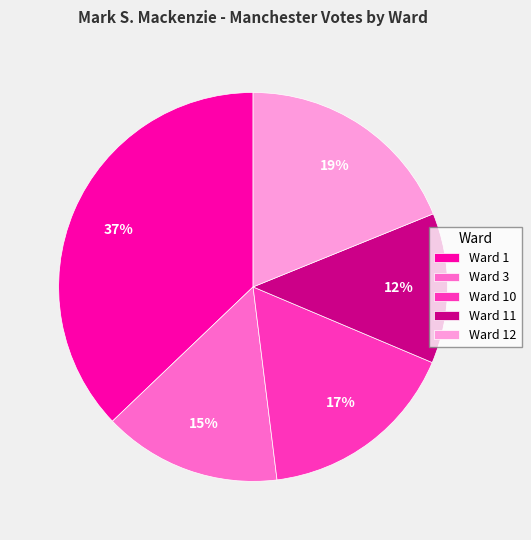

What is the largest slice in the pie chart?

Ward 1